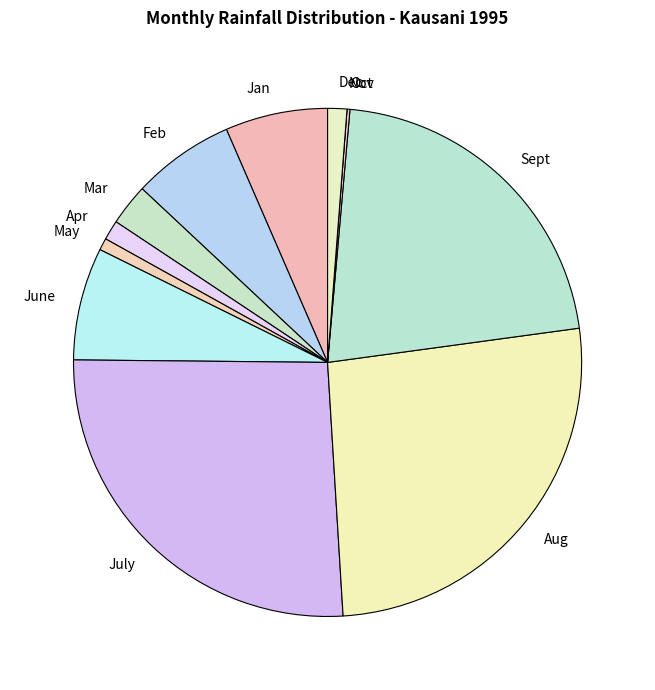

Between Sept and July, which is larger?

July